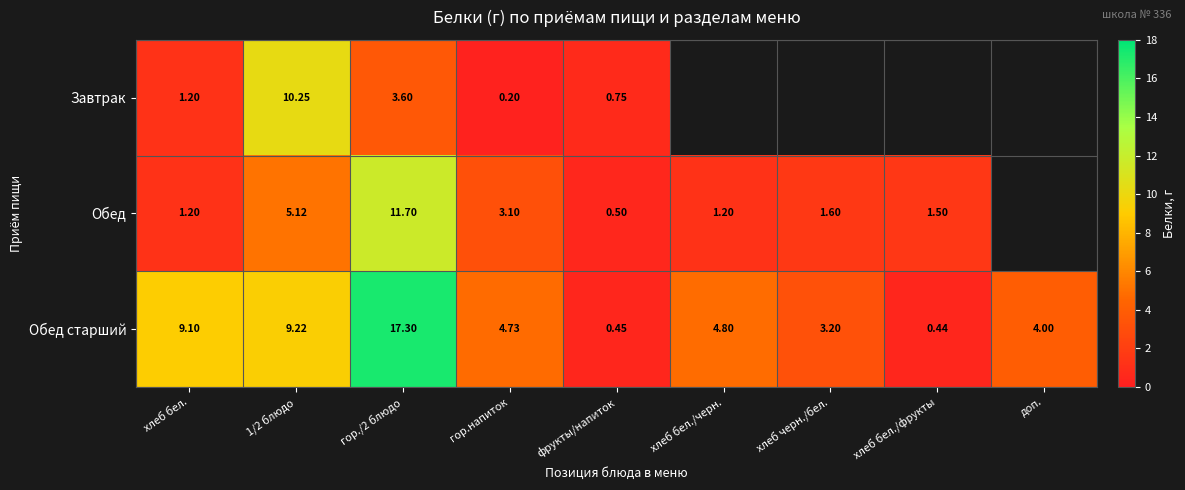

How many values in the Обед старший series are below 4?

3